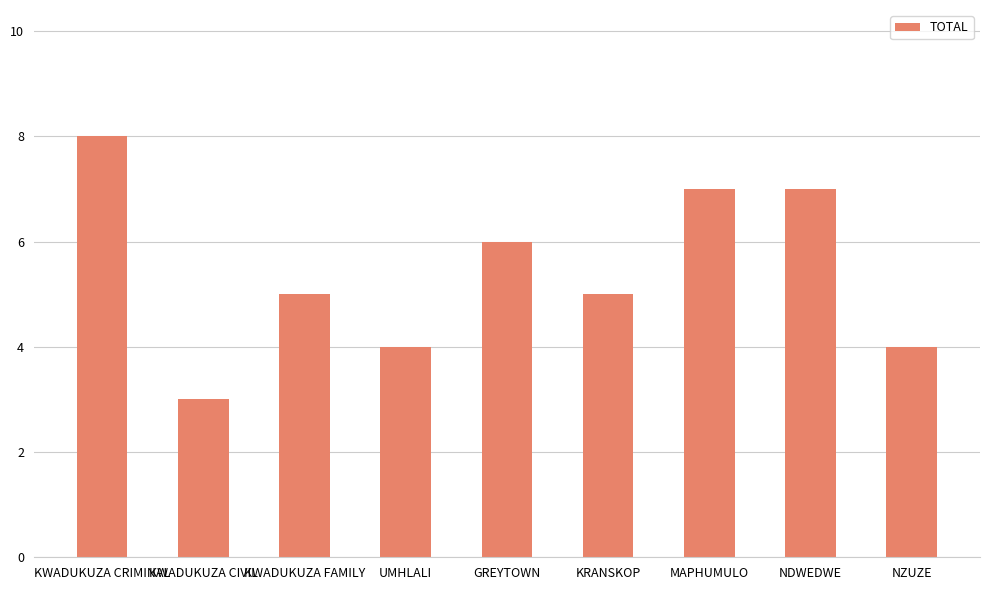

How many bars are there in total?

9